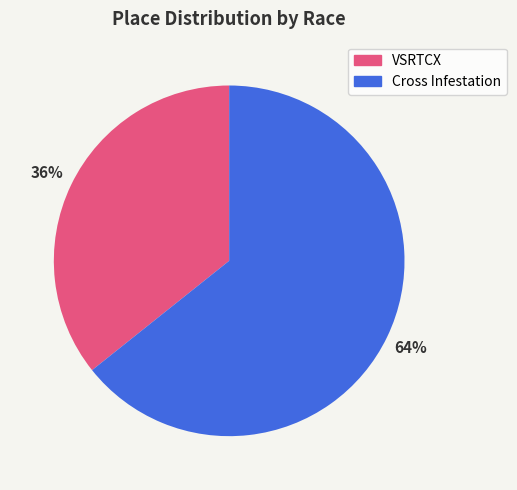

To the nearest percent, what is the combined percentage of VSRTCX and Cross Infestation?

100%